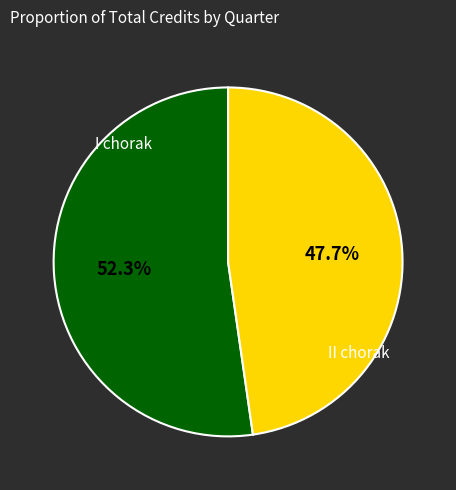

Is there a majority slice in this chart?

Yes